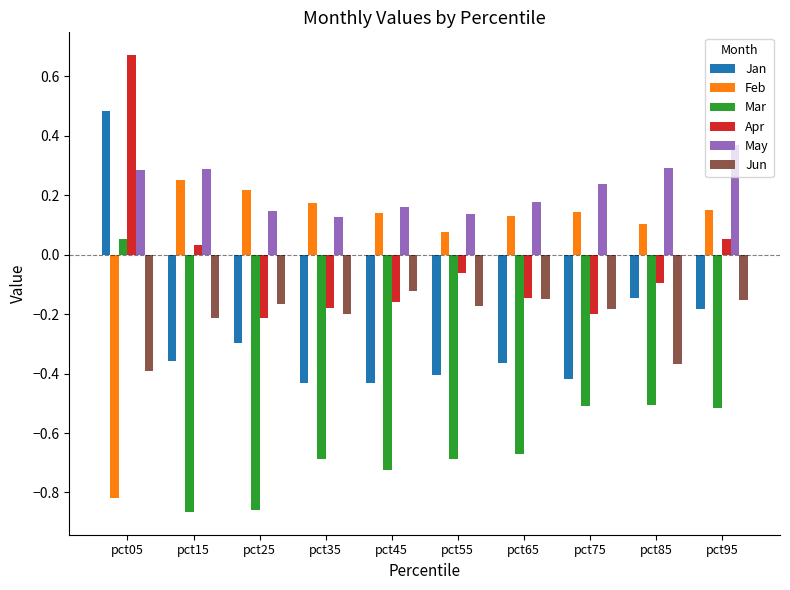

At pct15, list the series in order from largest to smallest.

May, Feb, Apr, Jun, Jan, Mar